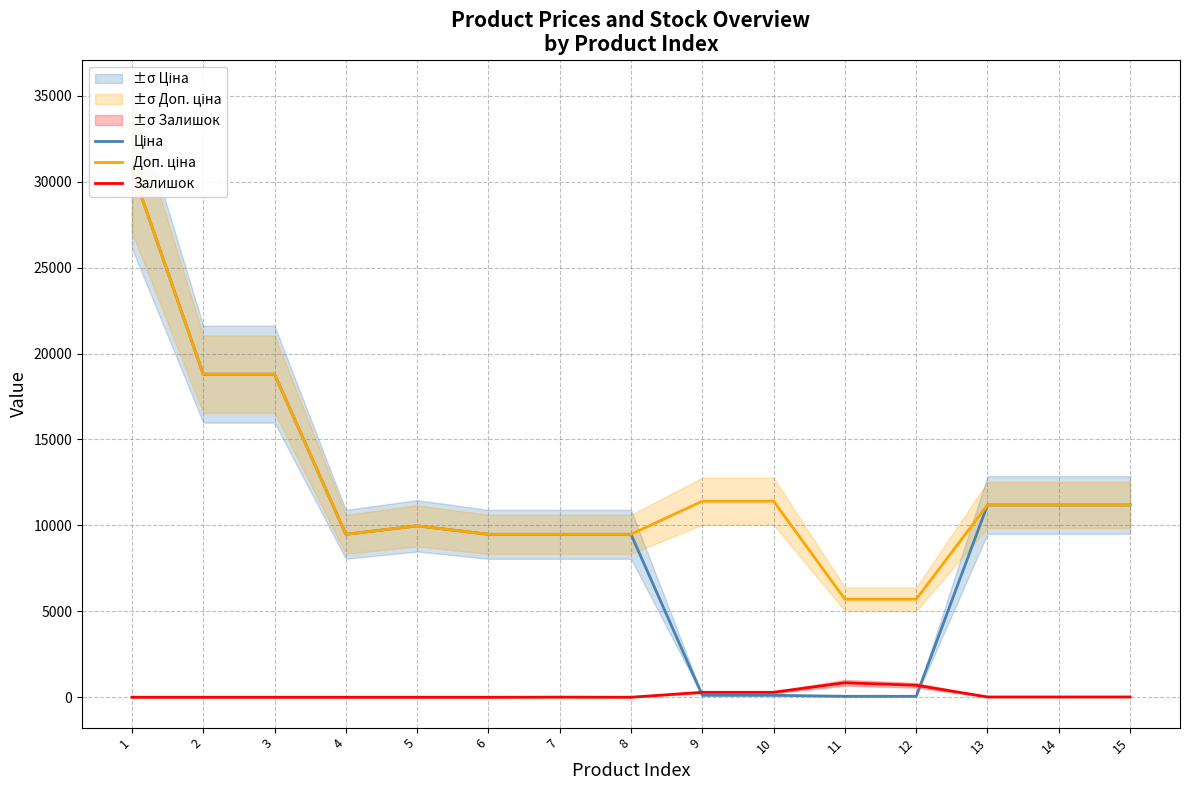

The value of Доп. ціна at 5 is 15198.8. True or false?

False